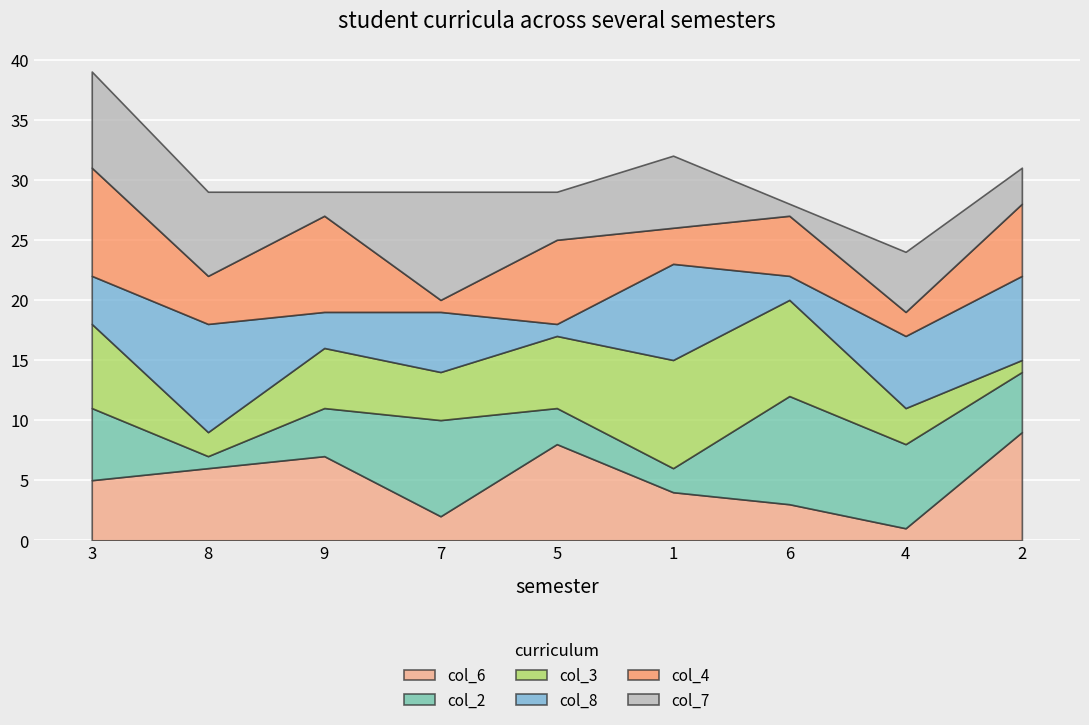

At how many categories does at least one series exceed 2?

9